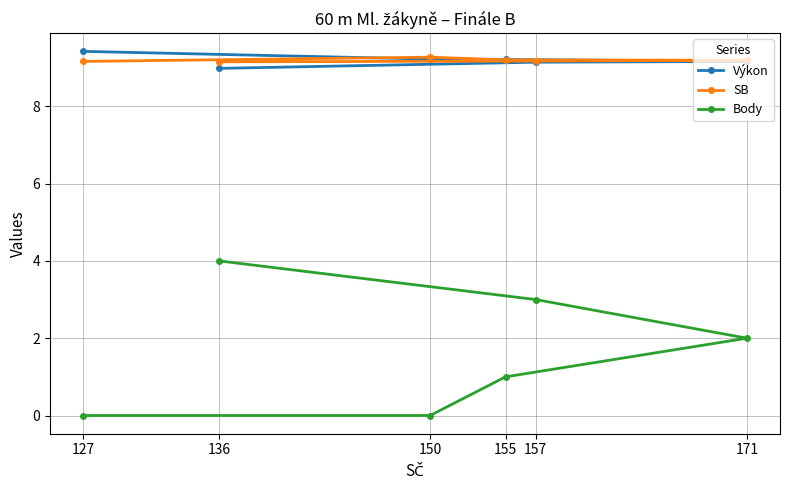

What is the label of the 4th point from the left?

155